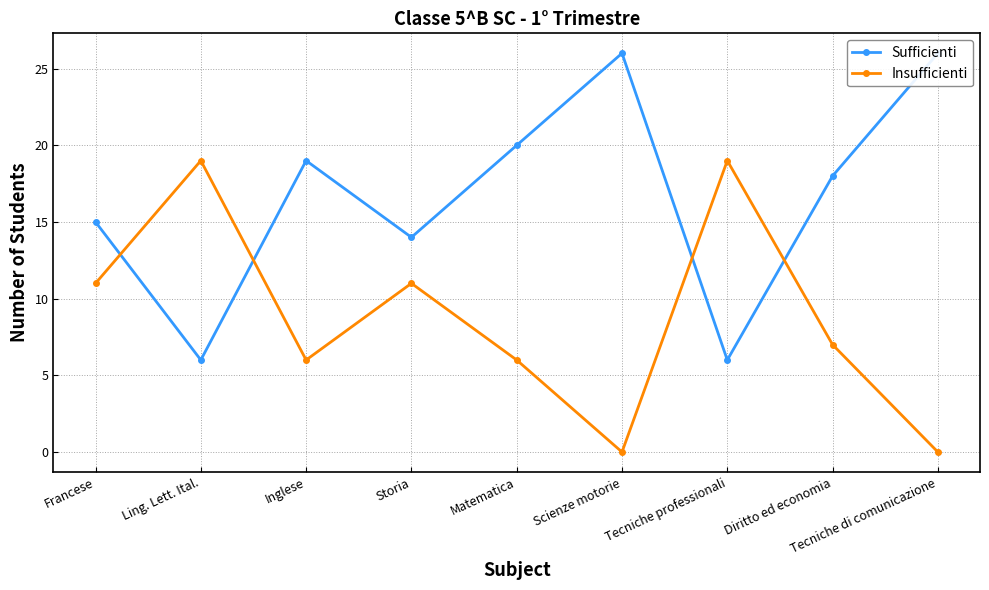

At which category is the sum across all series the highest?

Francese